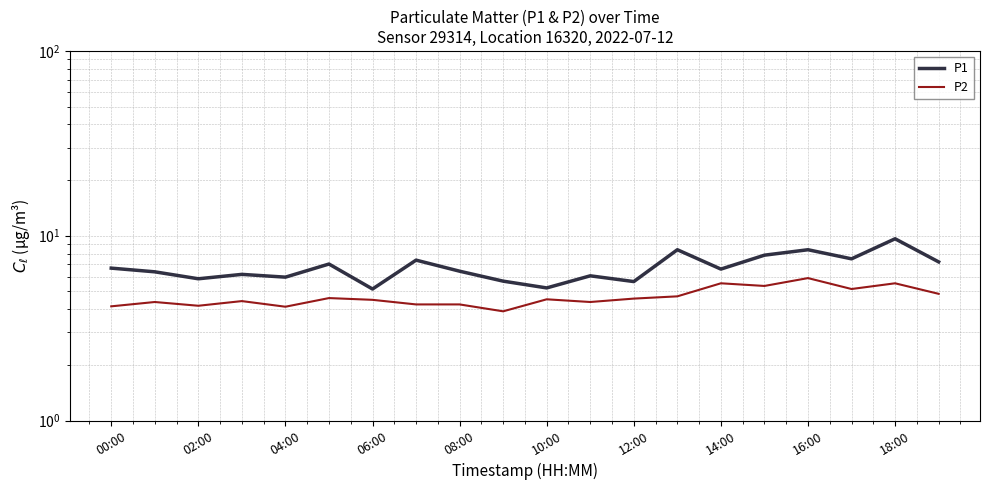

Which series has the widest spread of values?

P1